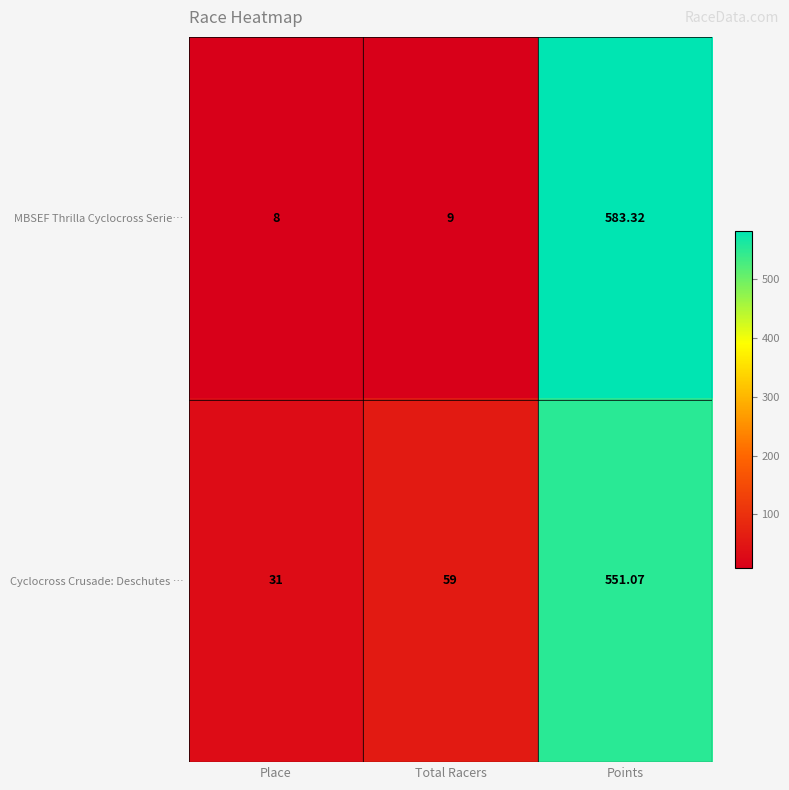

Where is MBSEF Thrilla Cyclocross Serie… nearest to the value 295?

Total Racers